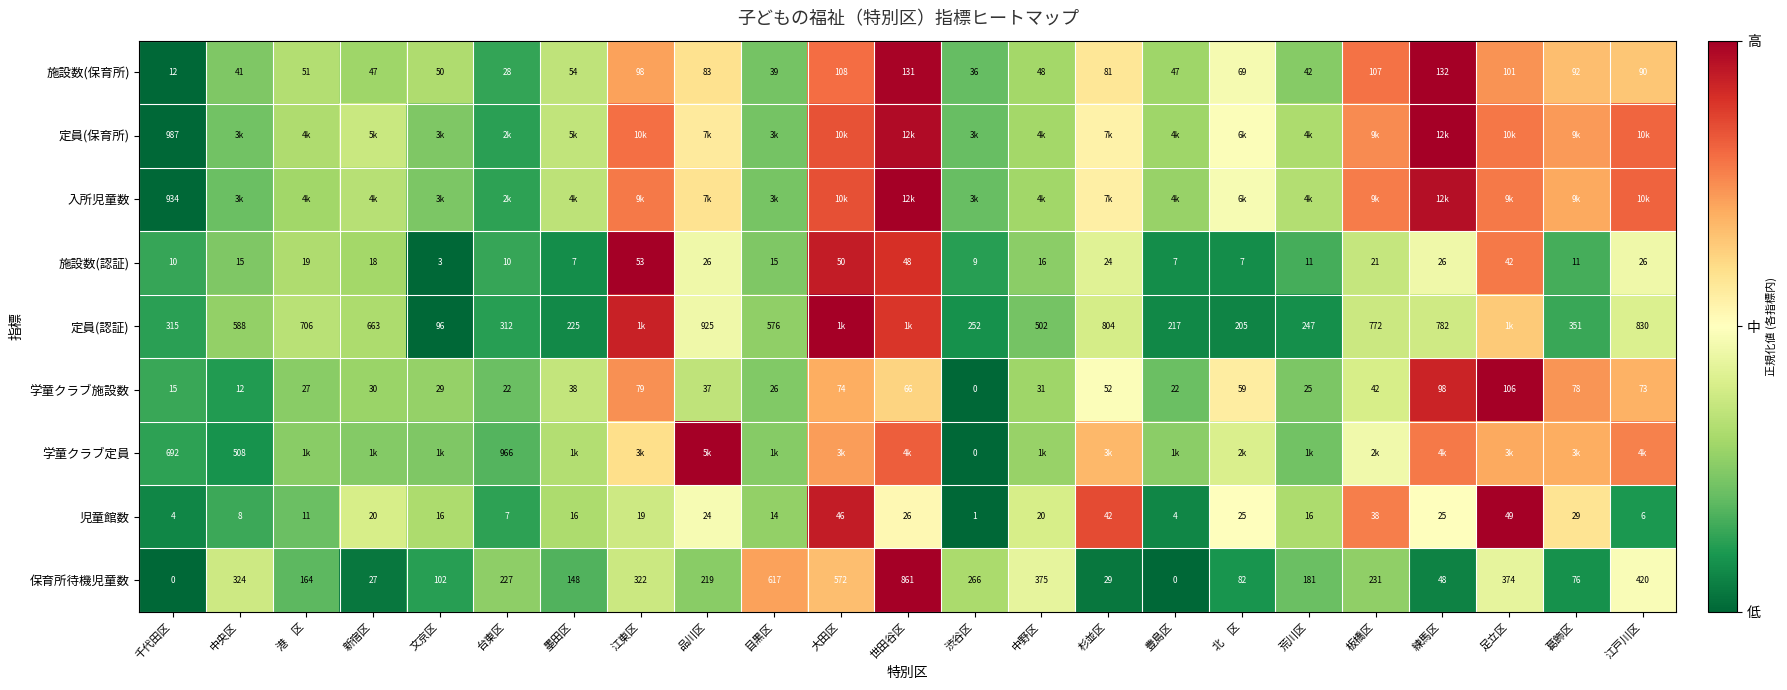

Where does the 児童館数 series first go above 19?

新宿区